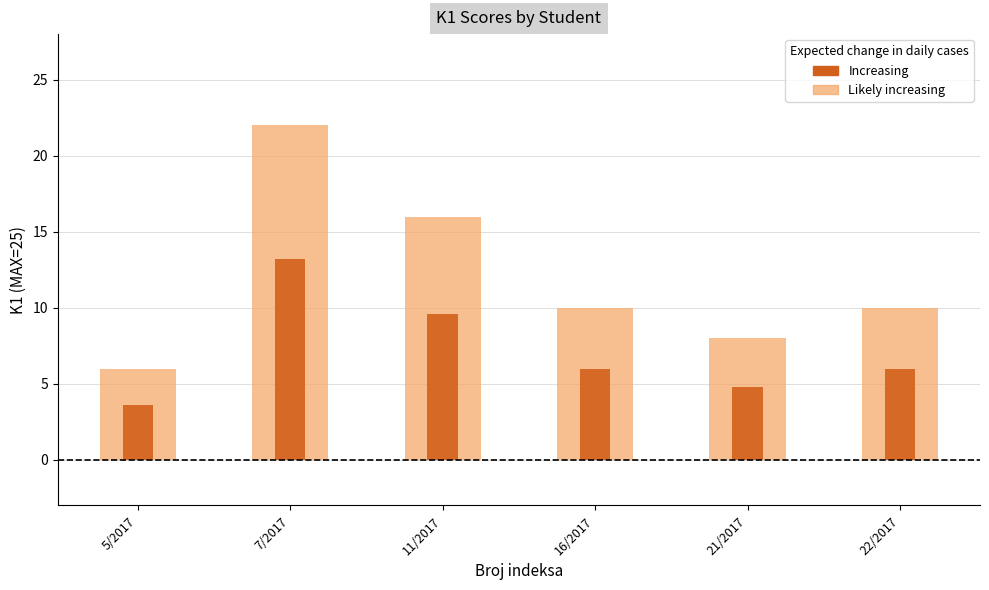

The value of Likely increasing at 5/2017 is 8.1. True or false?

False